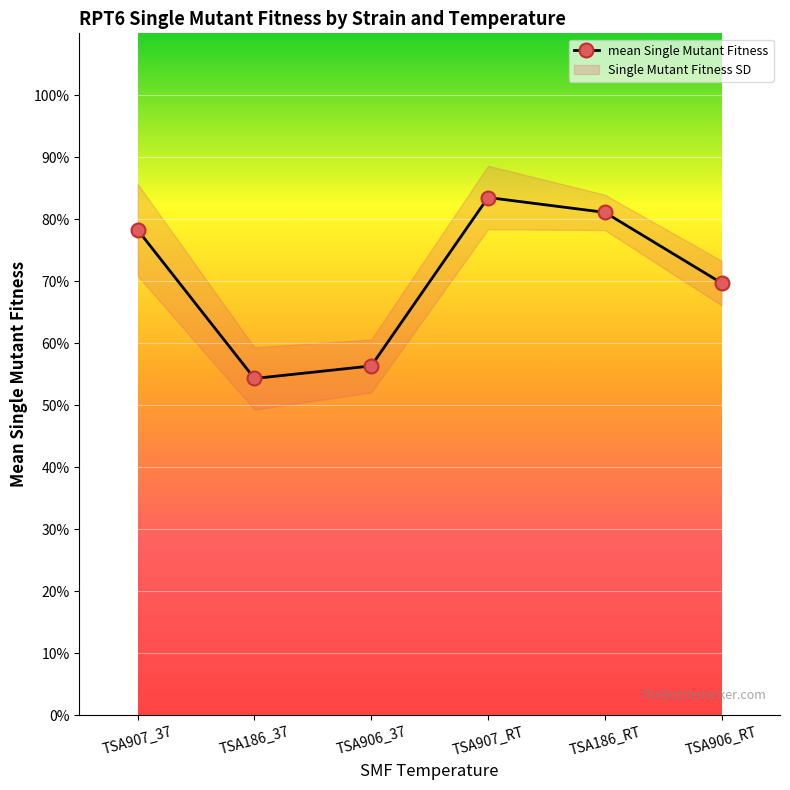

Reading right to left, transcribe all the data shown in this chart.

0.7	0.8	0.8	0.6	0.5	0.8